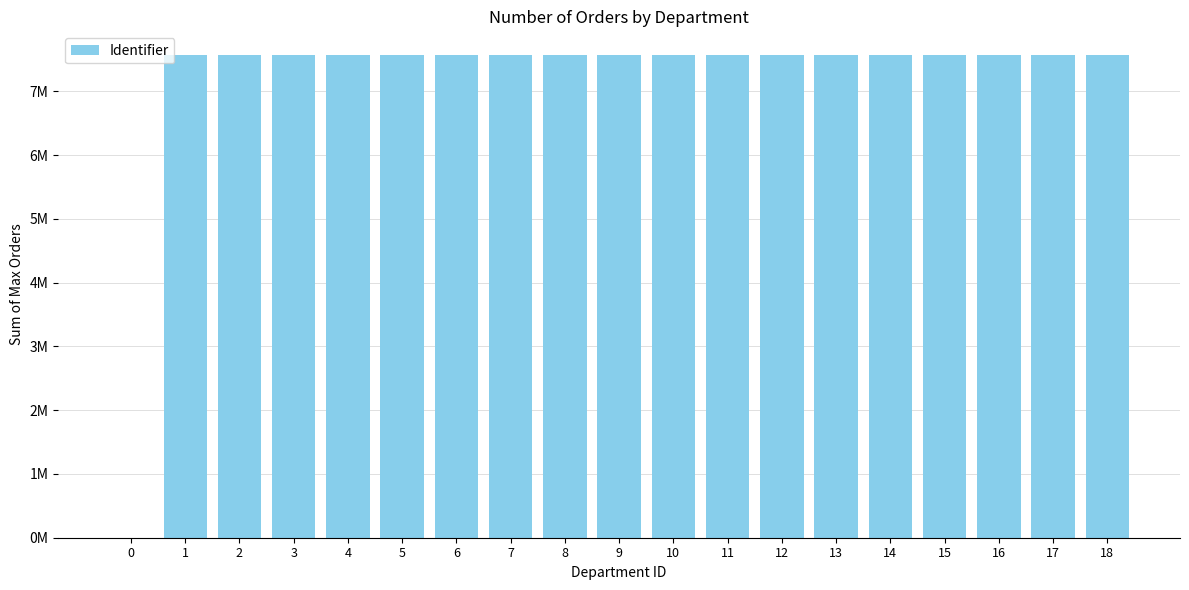

Count the number of categories in the chart.

19